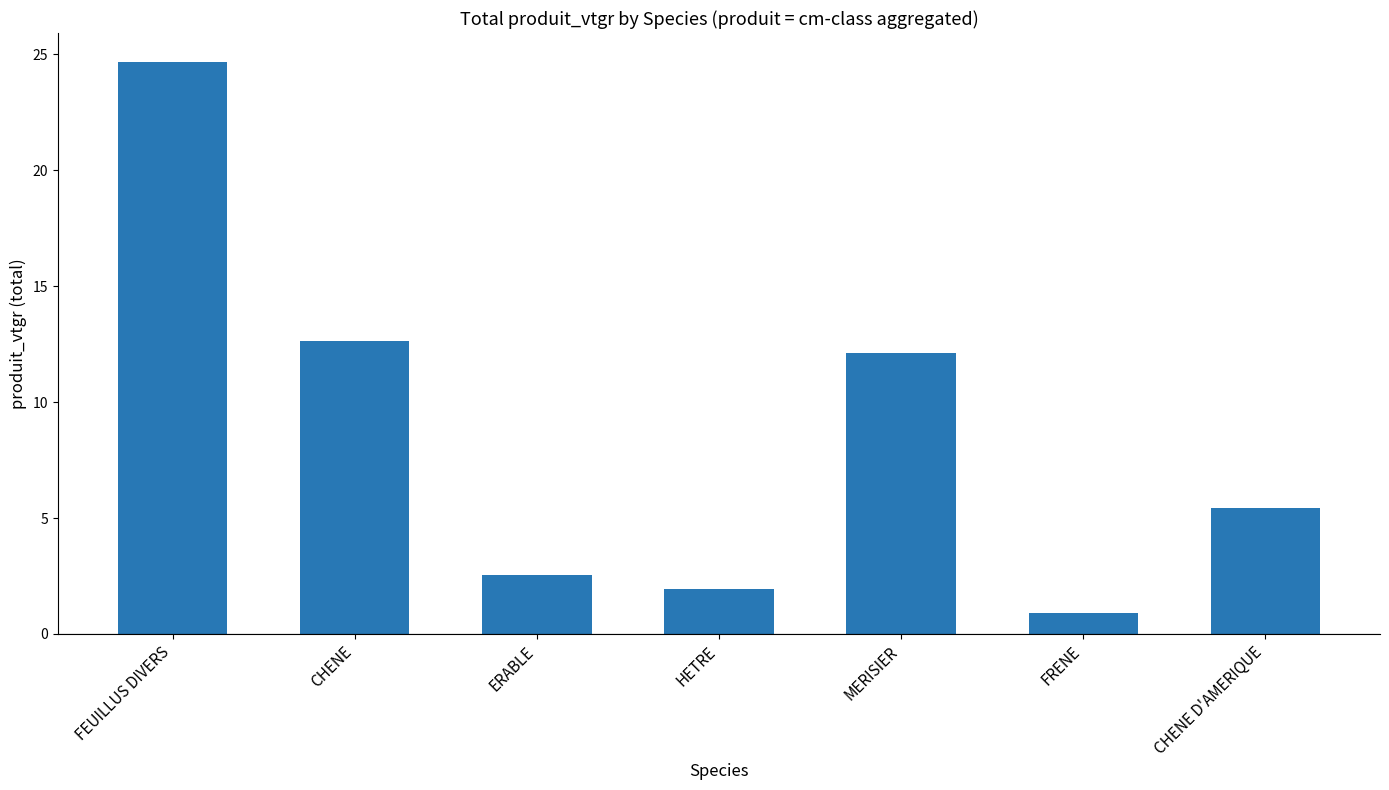

What is the change in value from CHENE to MERISIER?

-0.5